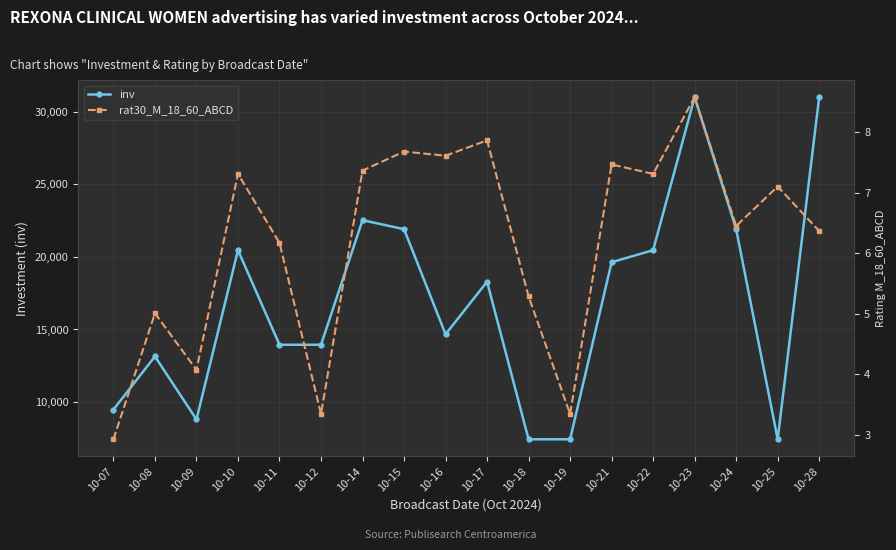

What is the value of the rat30_M_18_60_ABCD point at the 16th from the left?

6.4